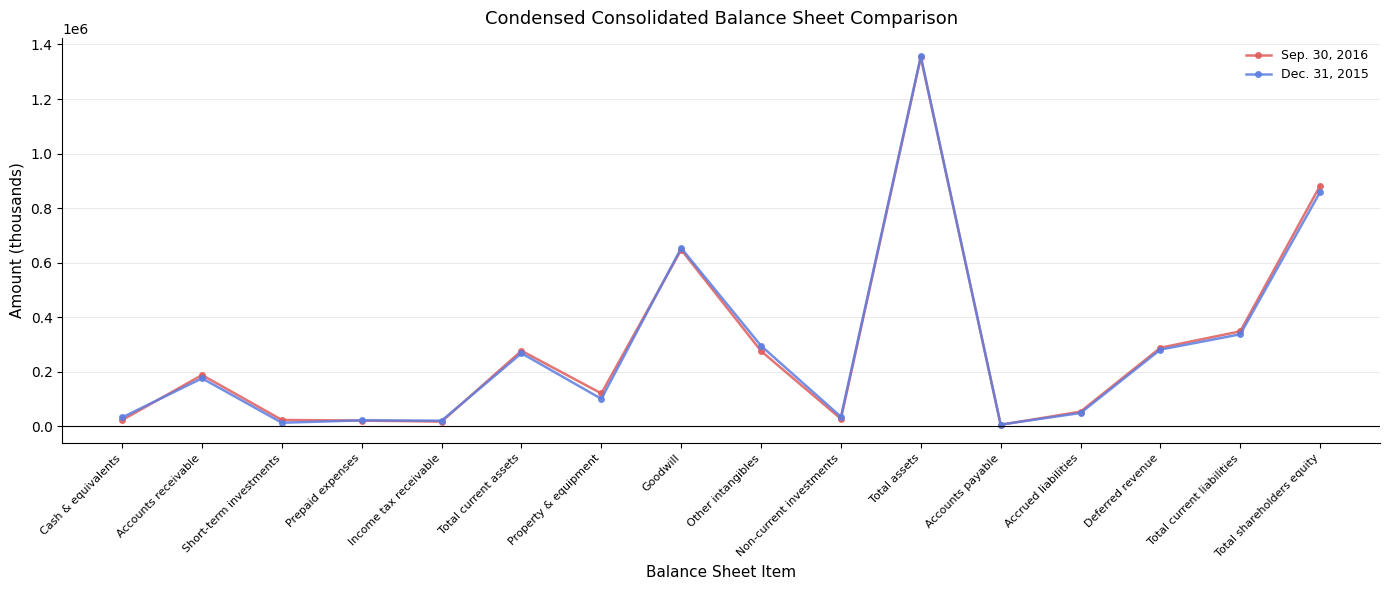

At which category does Sep. 30, 2016 reach its first local peak?

Accounts receivable